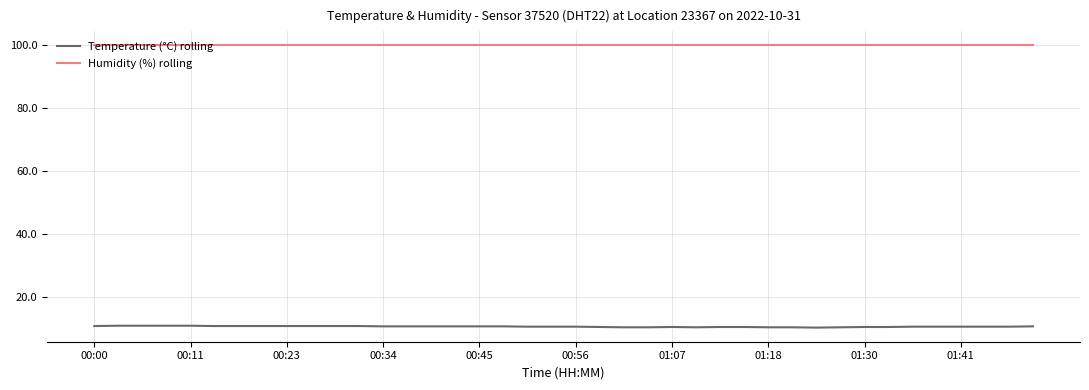

What are all the series names shown in the legend?

Temperature (°C) rolling, Humidity (%) rolling